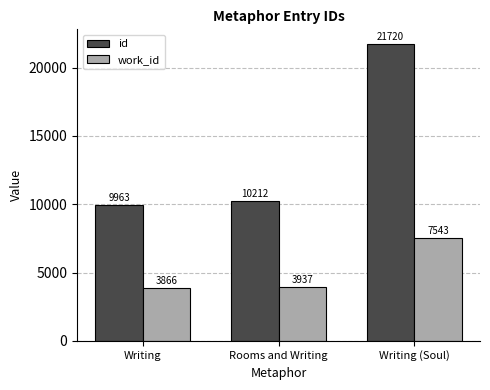

Does the chart contain stacked bars?

No